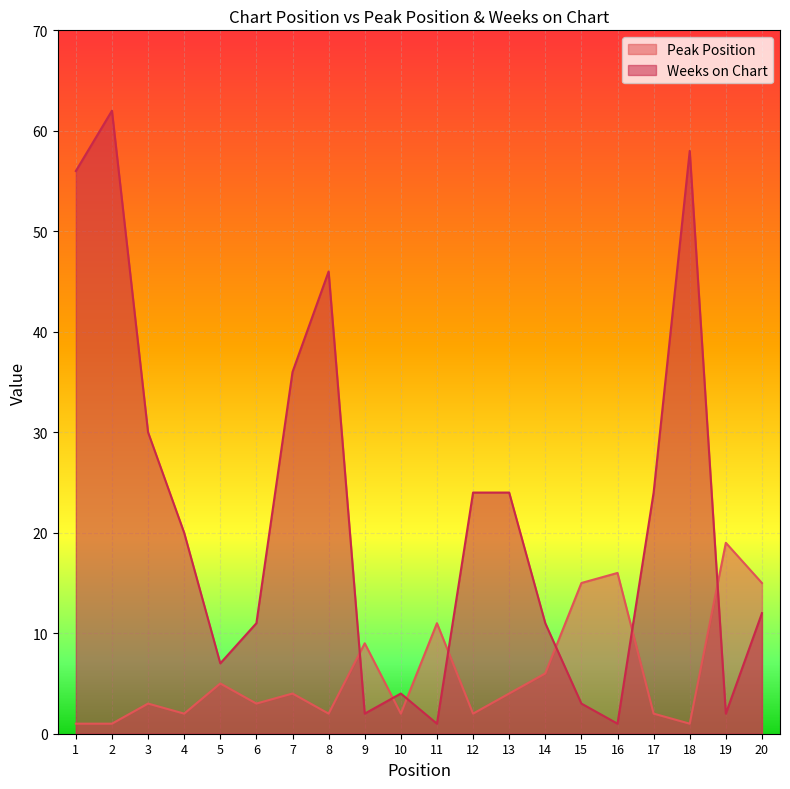

What is the total value across all series at 5?

12